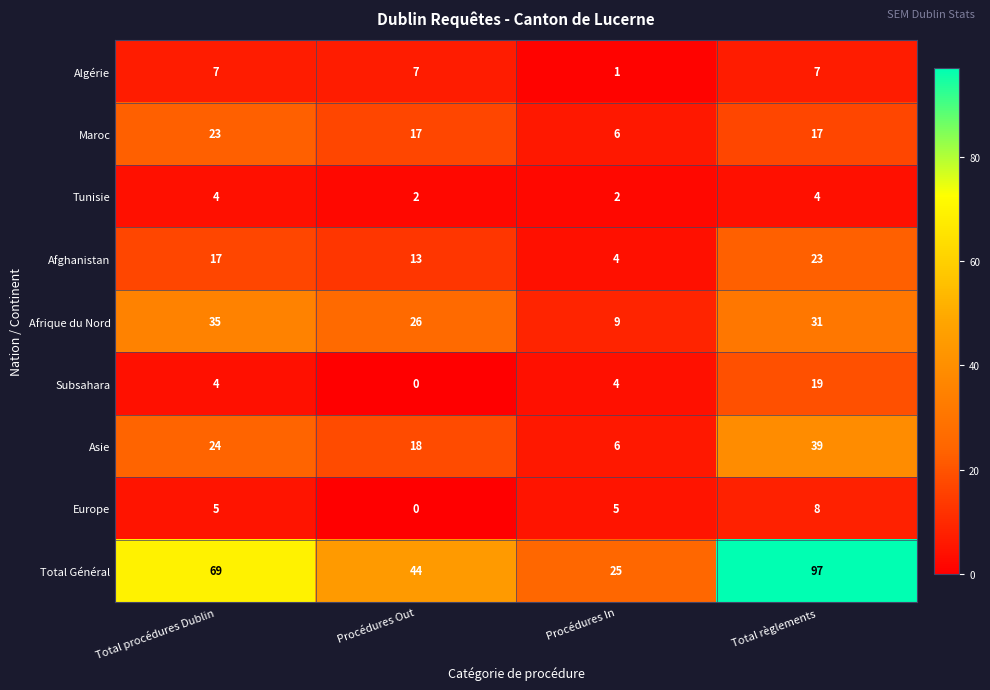

Rank the series at Total règlements from lowest to highest value.

Tunisie, Algérie, Europe, Maroc, Subsahara, Afghanistan, Afrique du Nord, Asie, Total Général